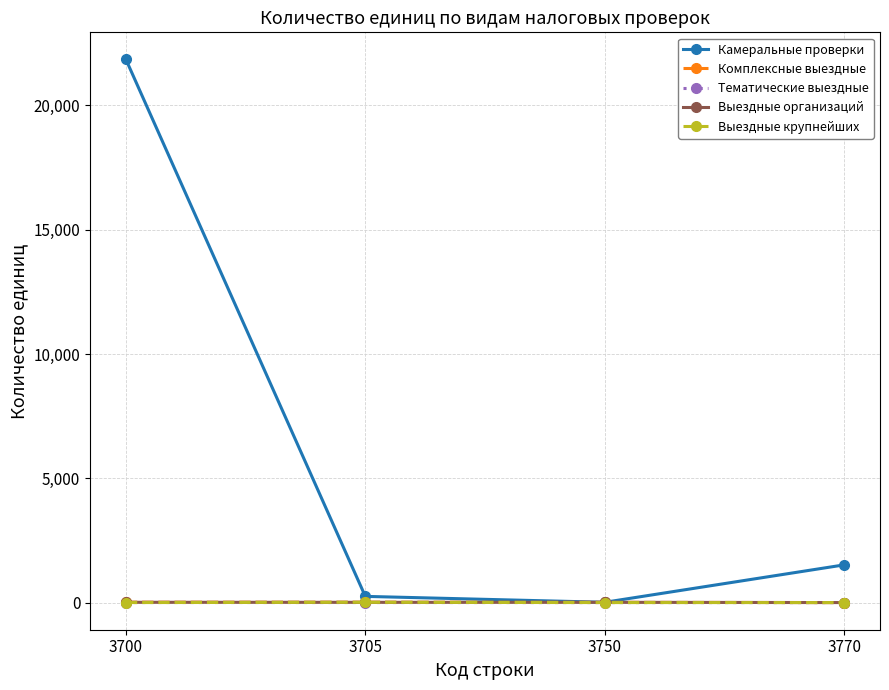

What is the difference between the highest and lowest values at 3770?

1516